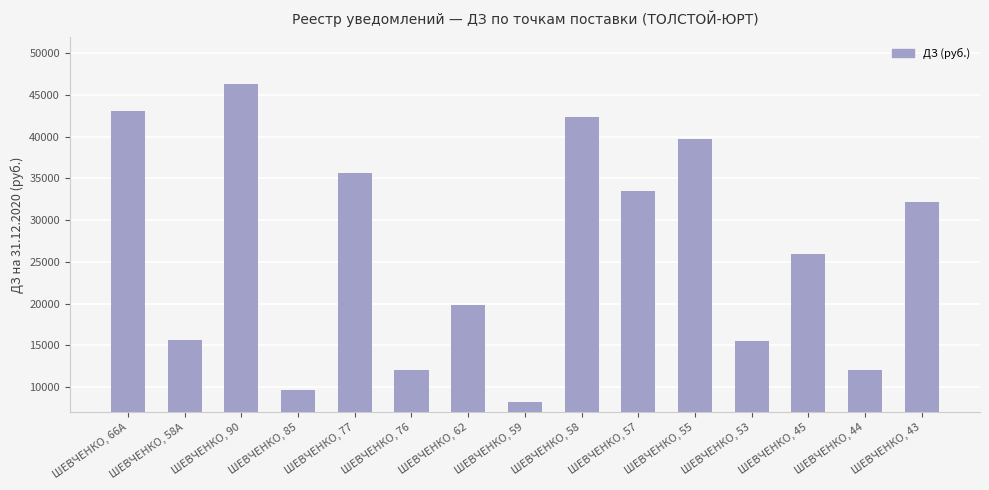

At which label is the value closest to 27285?

ШЕВЧЕНКО, 45